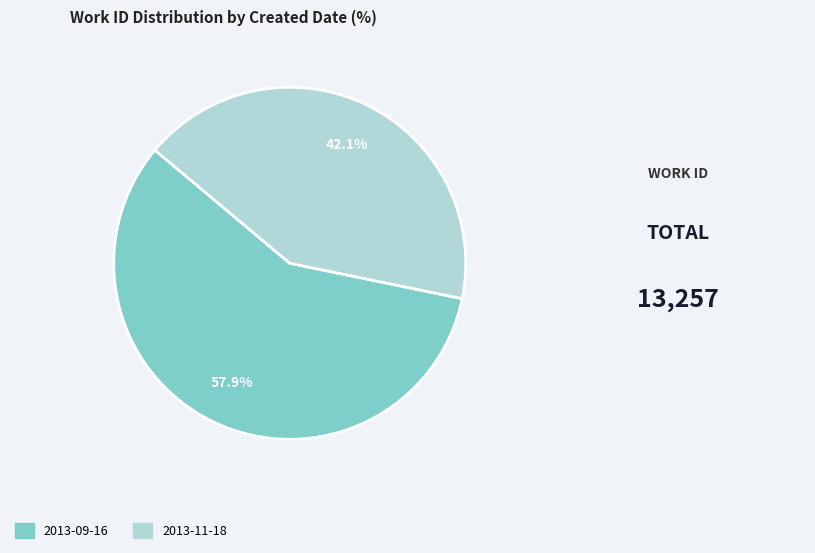

Which category has the smallest portion of the pie?

2013-11-18